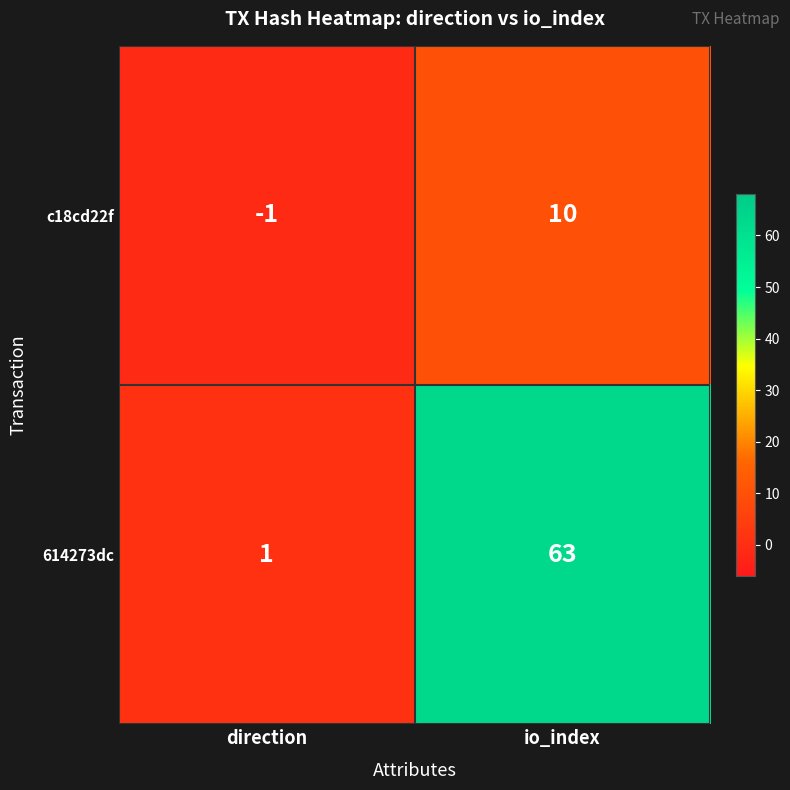

What is the average value of the 614273dc series?

32